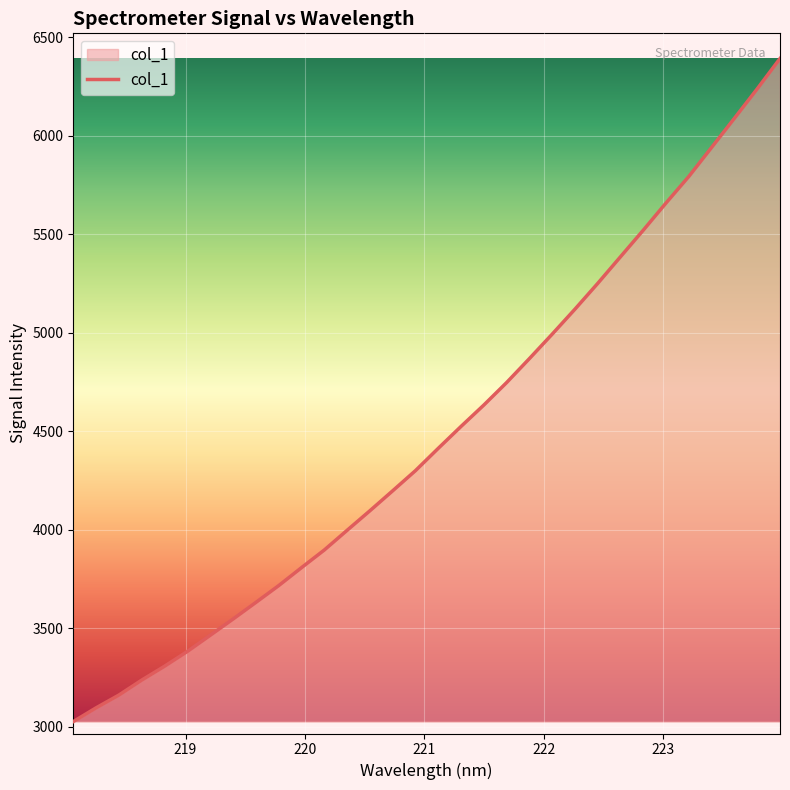

What is the difference between the maximum and minimum values?

3364.8